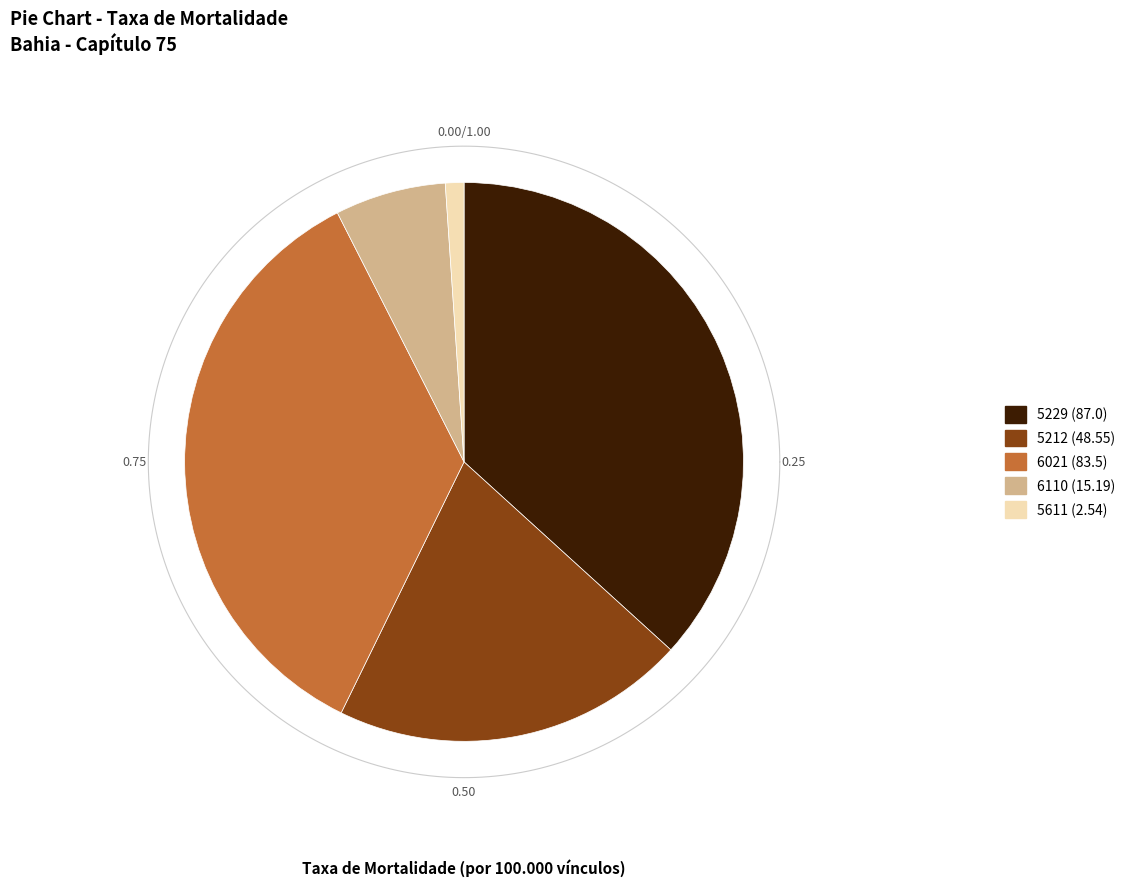

Rank the categories by value from lowest to highest.

5611, 6110, 5212, 6021, 5229